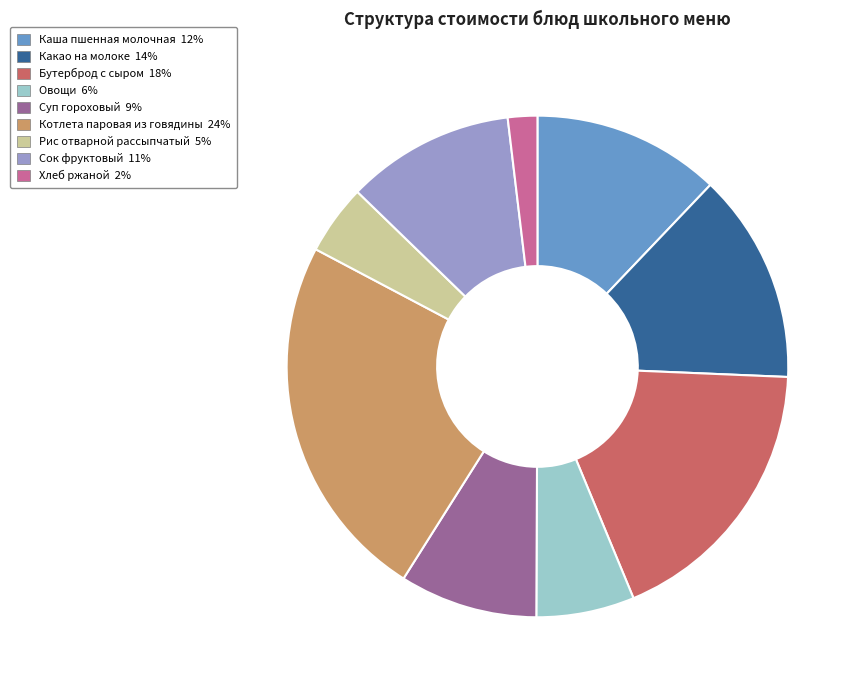

Rank the categories by value from highest to lowest.

Котлета паровая из говядины, Бутерброд с сыром, Какао на молоке, Каша пшенная молочная, Сок фруктовый, Суп гороховый, Овощи, Рис отварной рассыпчатый, Хлеб ржаной